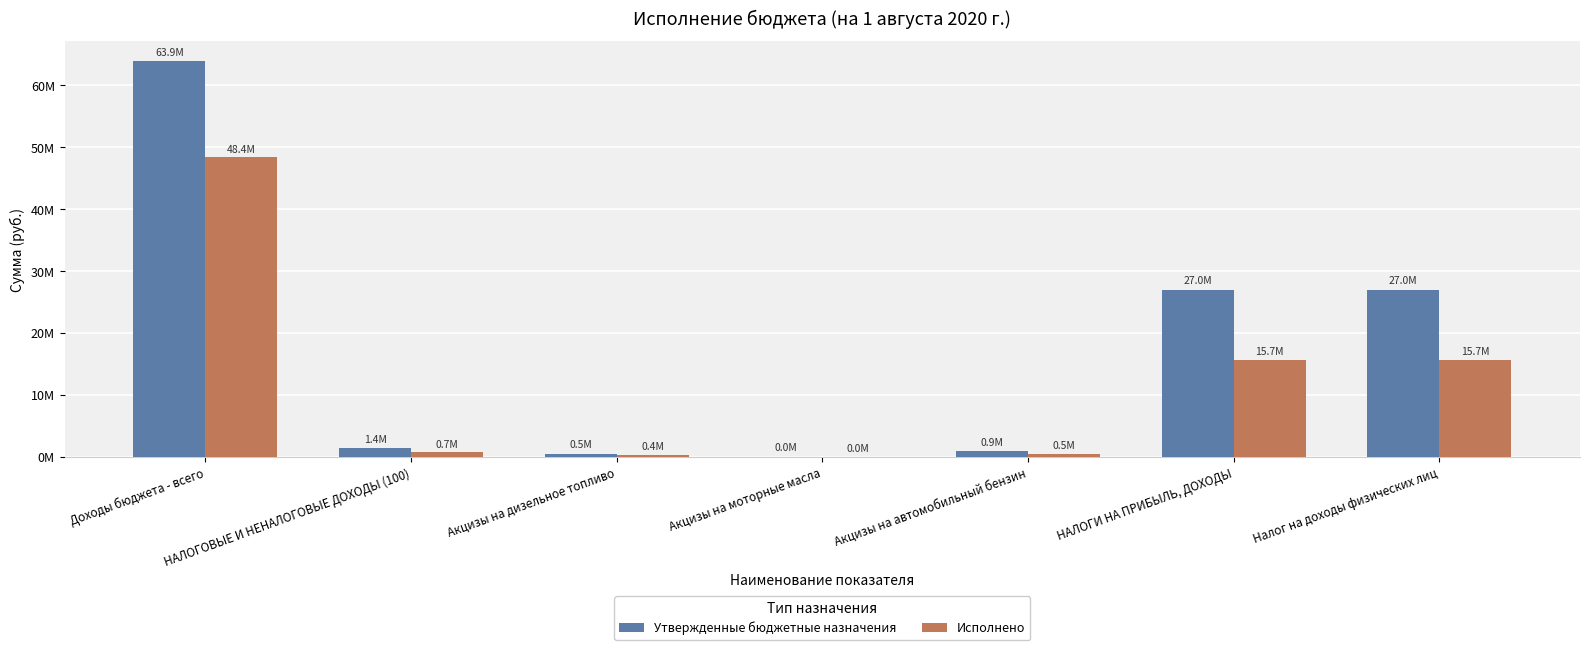

What is the value of the Исполнено bar at the 7th from the left?

15694110.8